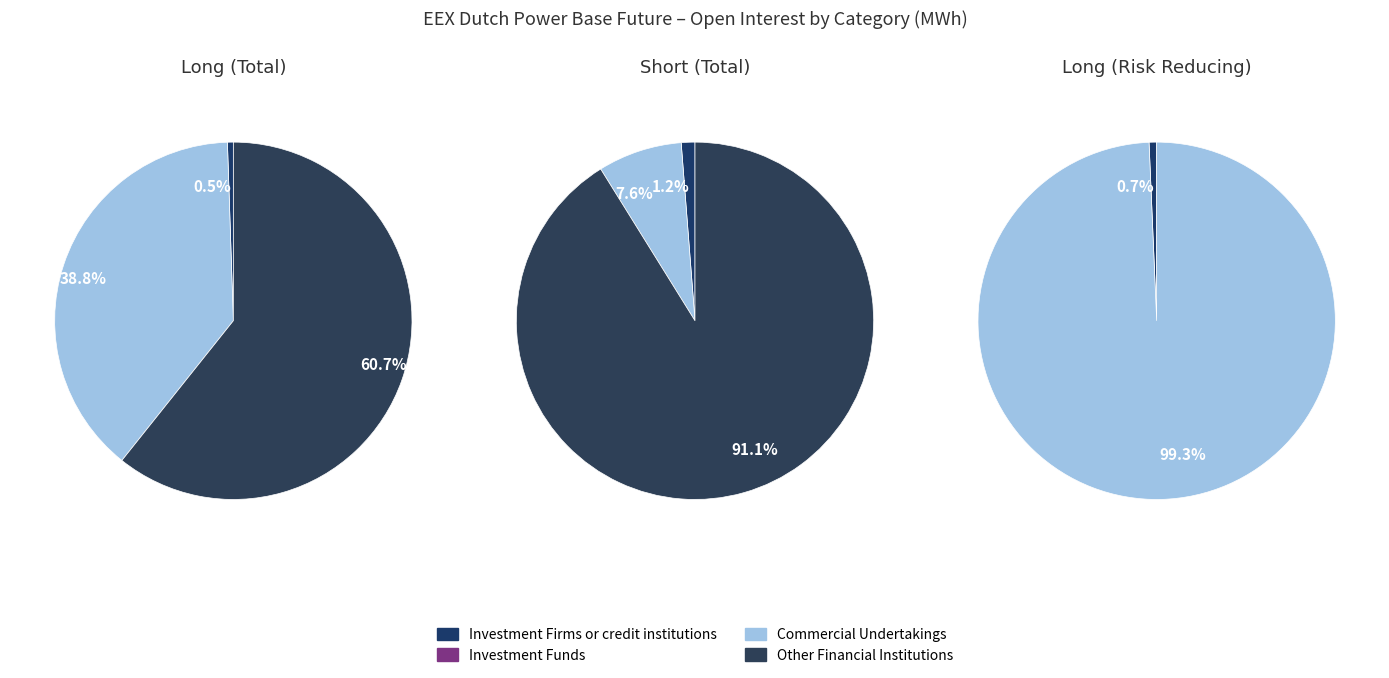

What percentage is the Investment Firms Short slice, to the nearest percent?

1%